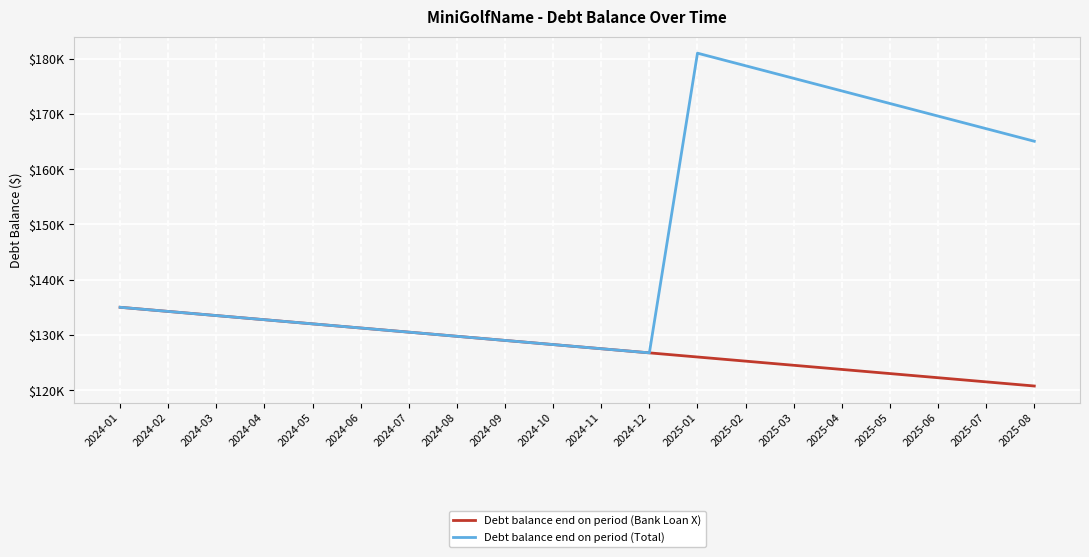

At which label is Debt balance end on period (Bank Loan X) closest to 127875?

2024-10